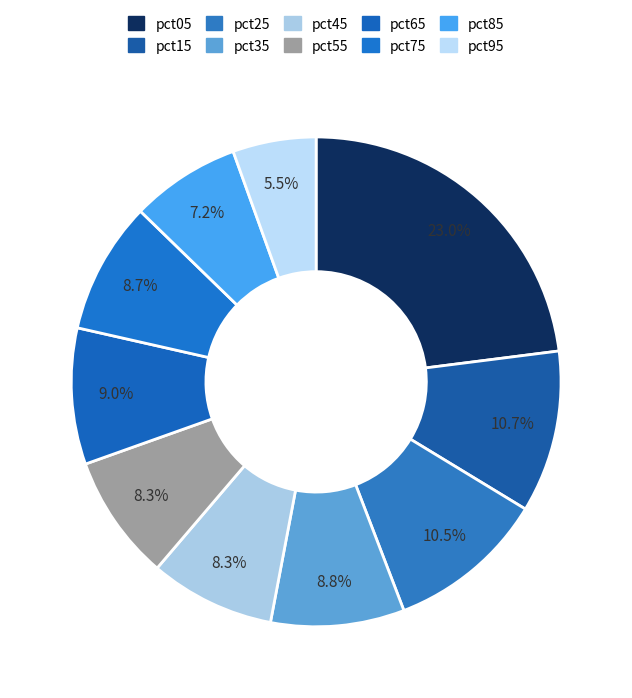

How many segments does this pie chart have?

10